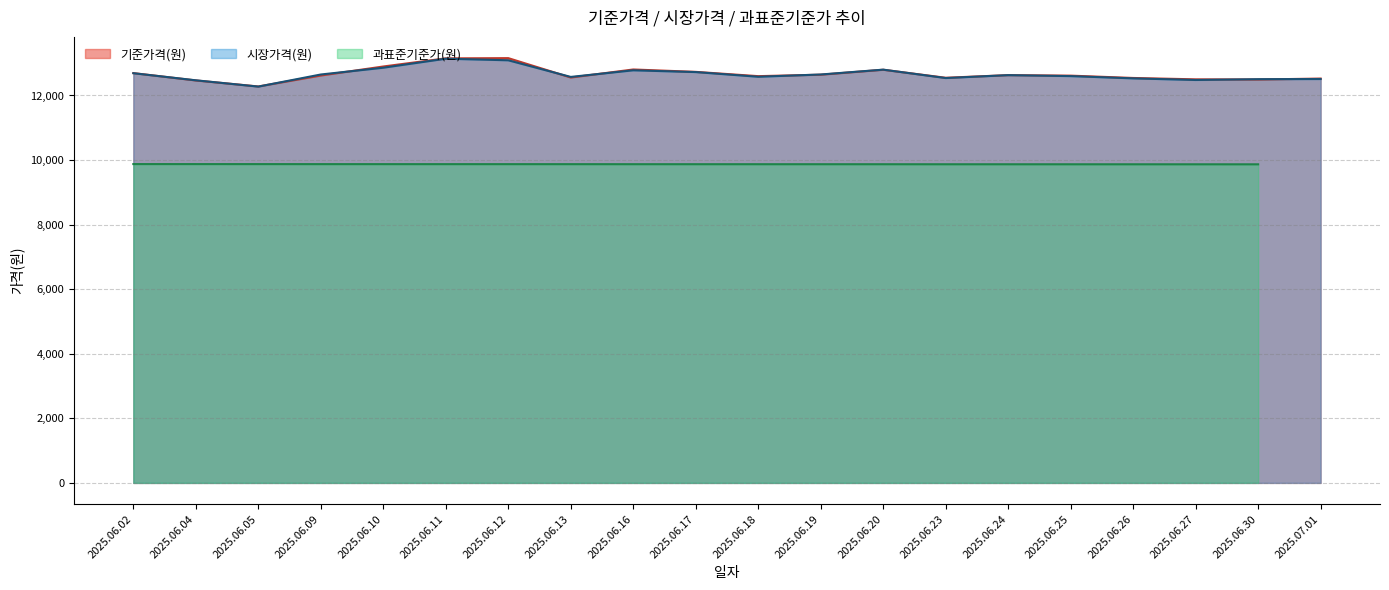

At which category does 시장가격(원) reach its first local valley?

2025.06.05